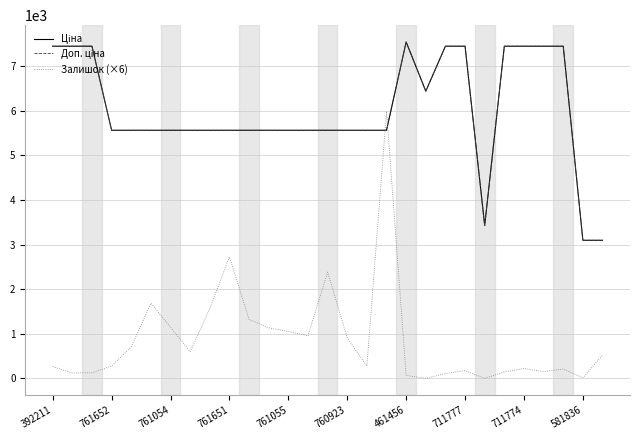

What is the highest value of the Залишок (×6) series?

5982.0